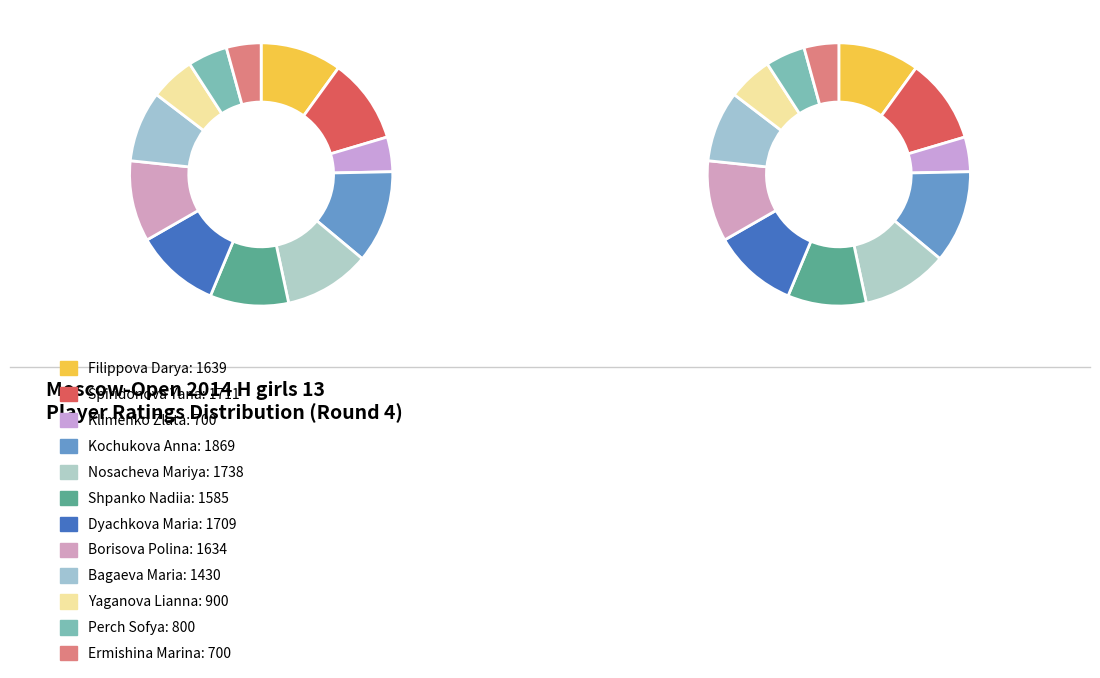

What percentage is the Bagaeva Maria slice, to the nearest percent?

9%